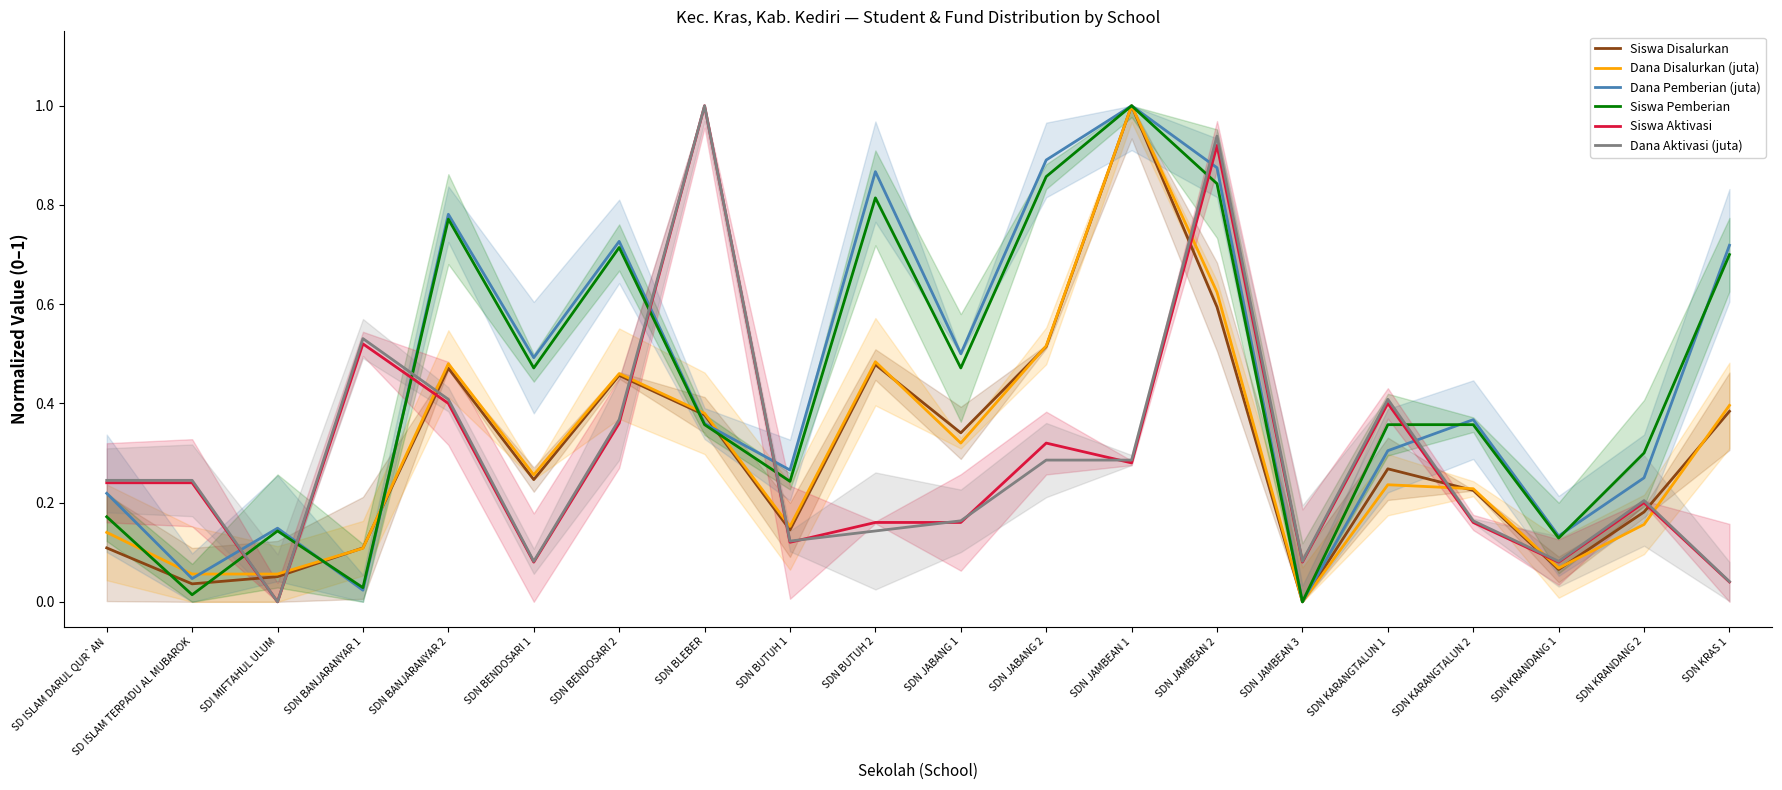

What is the maximum value for Dana Pemberian (juta)?

1.0